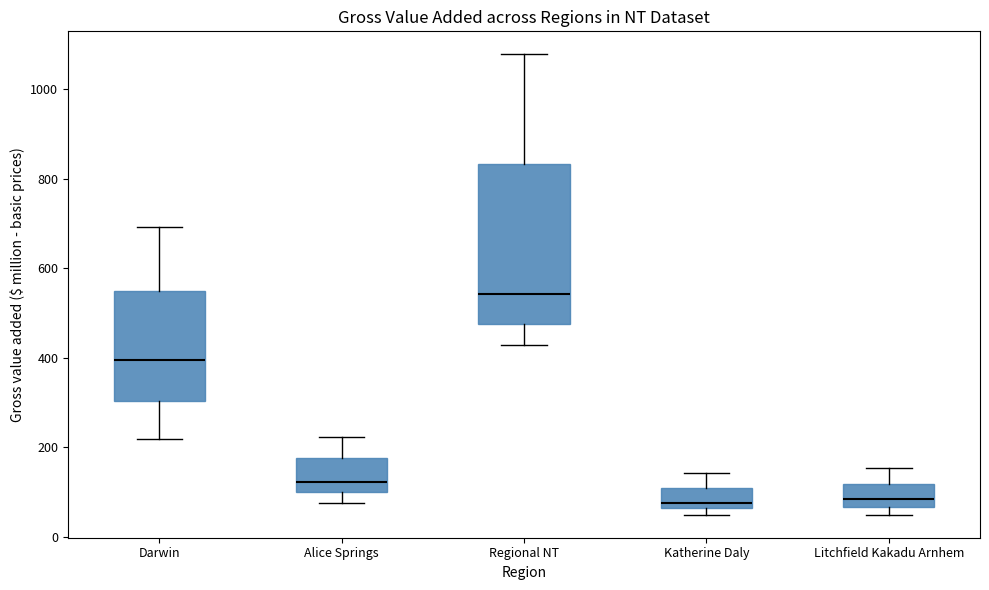

Reading left to right, read every box against the y-axis: the position of its median line, the range the box covers, and the ends of its whiskers. The values are not printed on the chart, so give them approximately, as read against the axis.

Darwin: median 400, box 300 to 540, whiskers 220 to 700
Alice Springs: median 120, box 100 to 180, whiskers 80 to 220
Regional NT: median 540, box 480 to 840, whiskers 420 to 1080
Katherine Daly: median 80, box 60 to 100, whiskers 40 to 140
Litchfield Kakadu Arnhem: median 80, box 60 to 120, whiskers 40 to 160